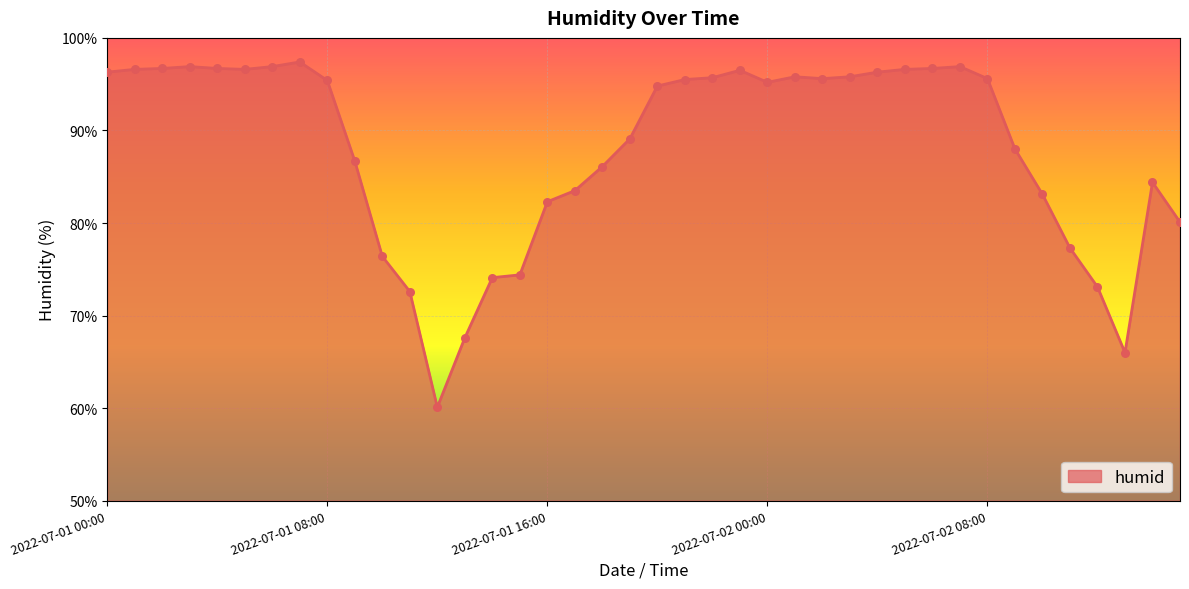

What is the difference between the maximum and minimum values?

37.3